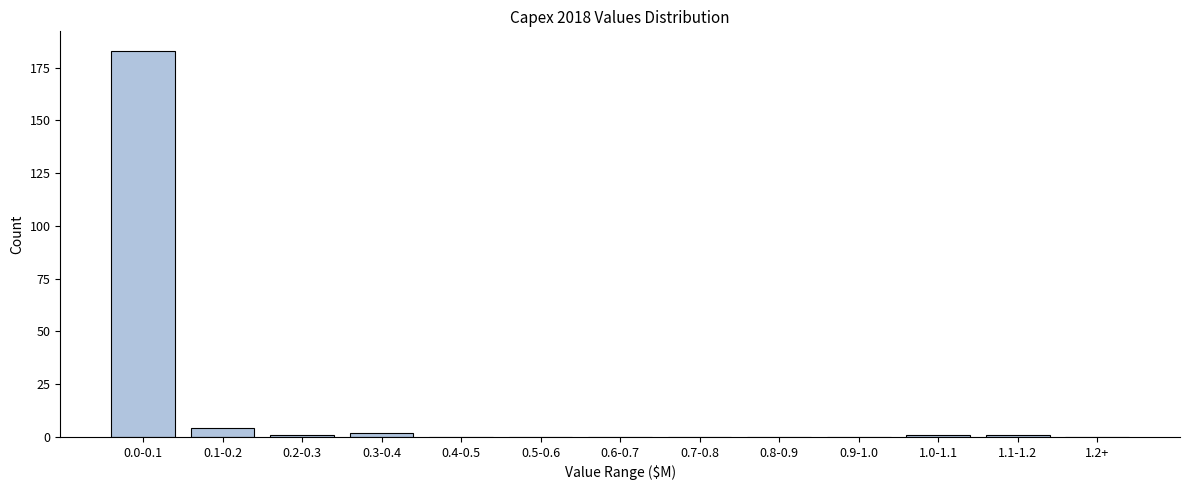

Reading right to left, what are all the values shown in this chart?

1.2+=0	1.1-1.2=1	1.0-1.1=1	0.9-1.0=0	0.8-0.9=0	0.7-0.8=0	0.6-0.7=0	0.5-0.6=0	0.4-0.5=0	0.3-0.4=2	0.2-0.3=1	0.1-0.2=4	0.0-0.1=183